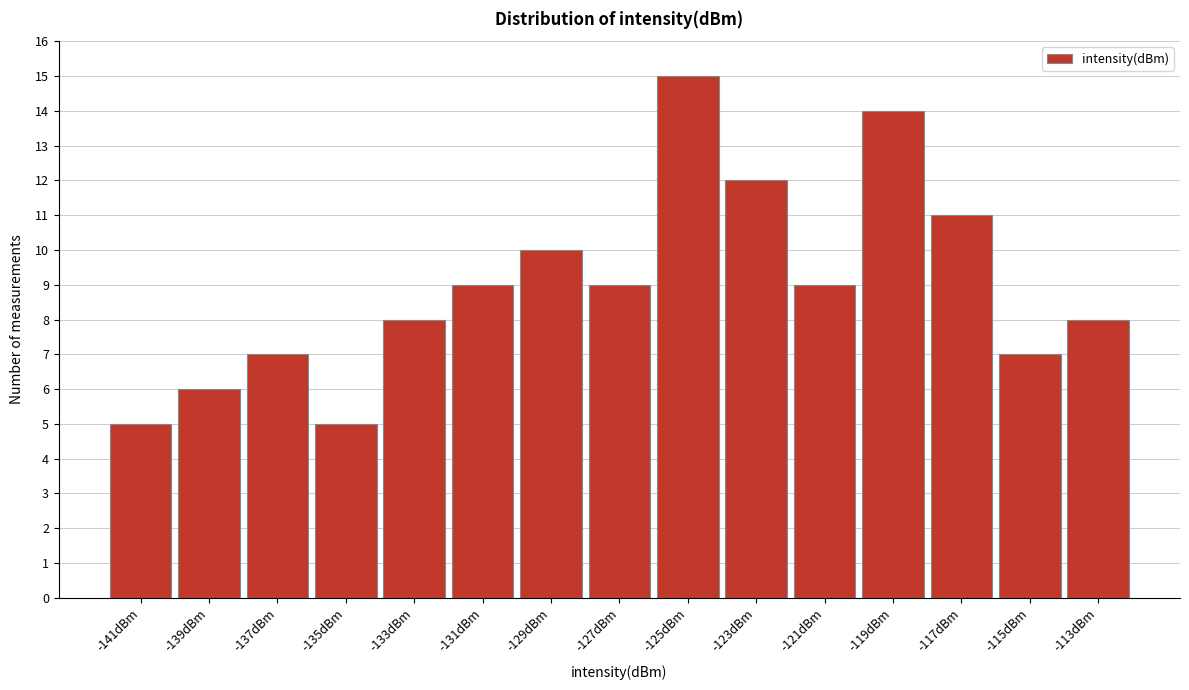

Reading left to right, transcribe all the data shown in this chart.

5	6	7	5	8	9	10	9	15	12	9	14	11	7	8